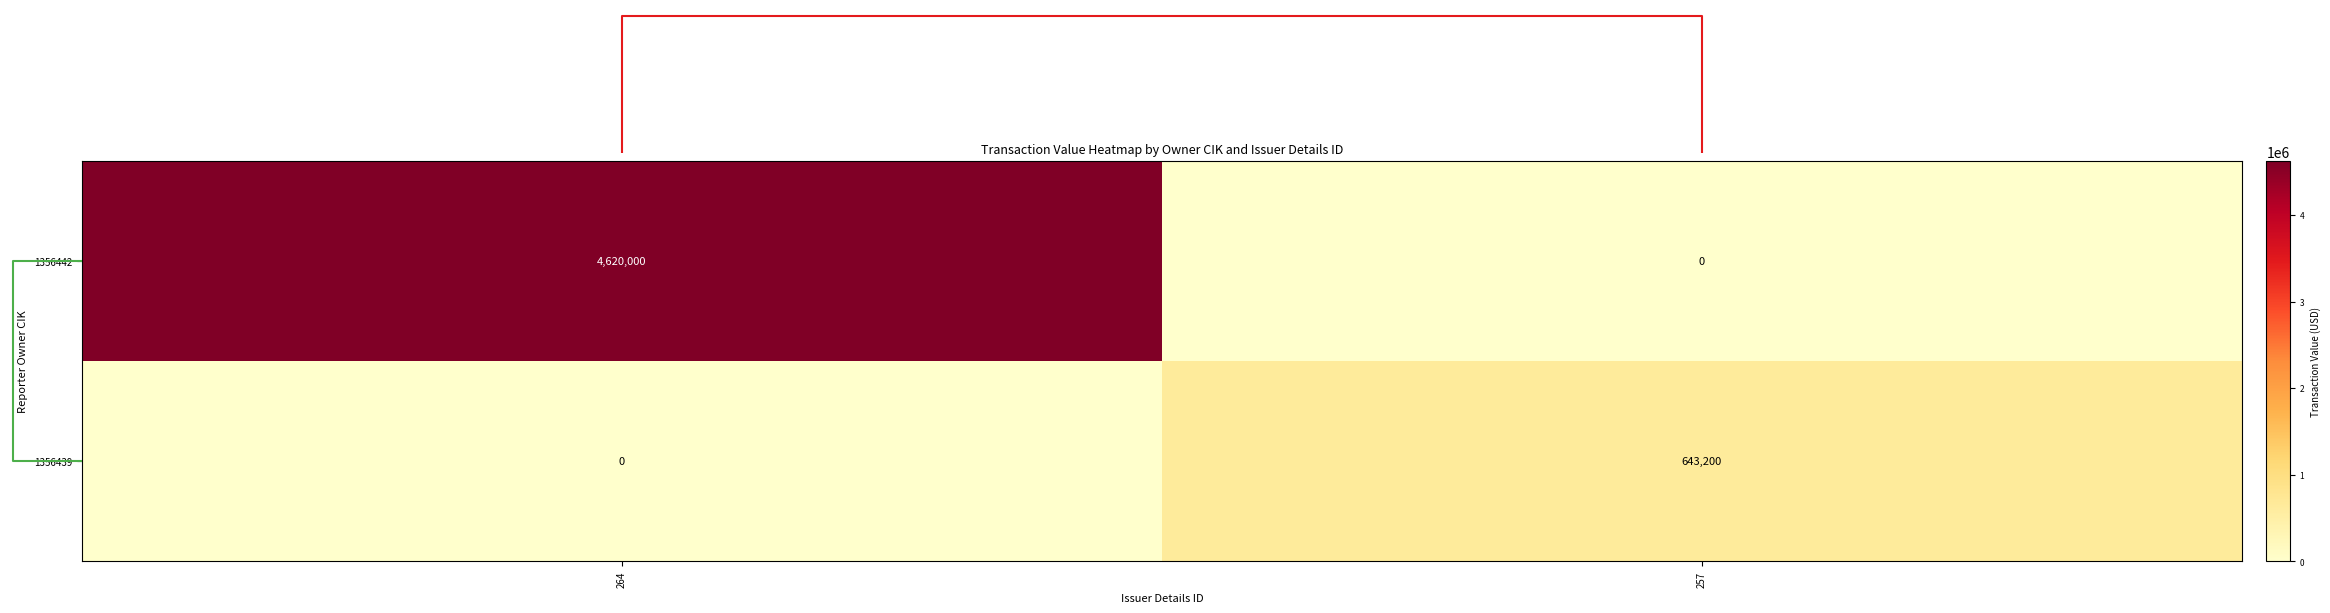

List the series in order of their overall mean, highest first.

1356442, 1356439